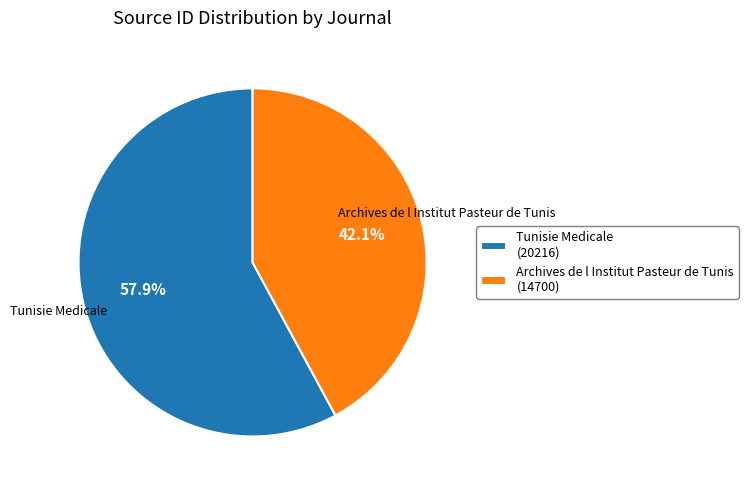

Is it true that Archives de l Institut Pasteur de Tunis is 48% of the pie?

False